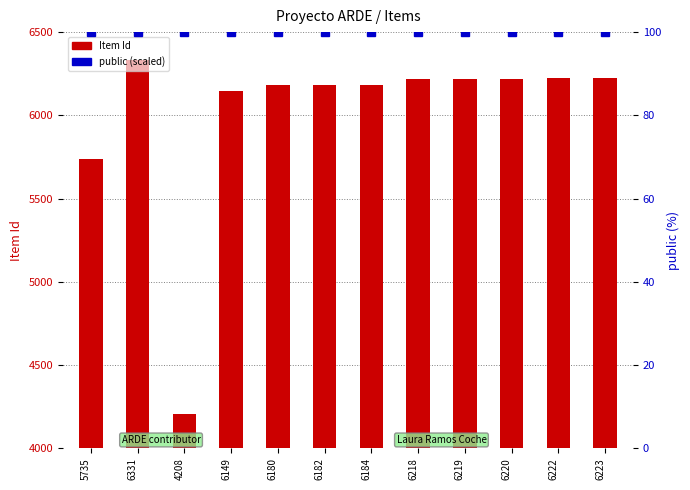

What is the spread (max minus min) of values at 6184?

2084